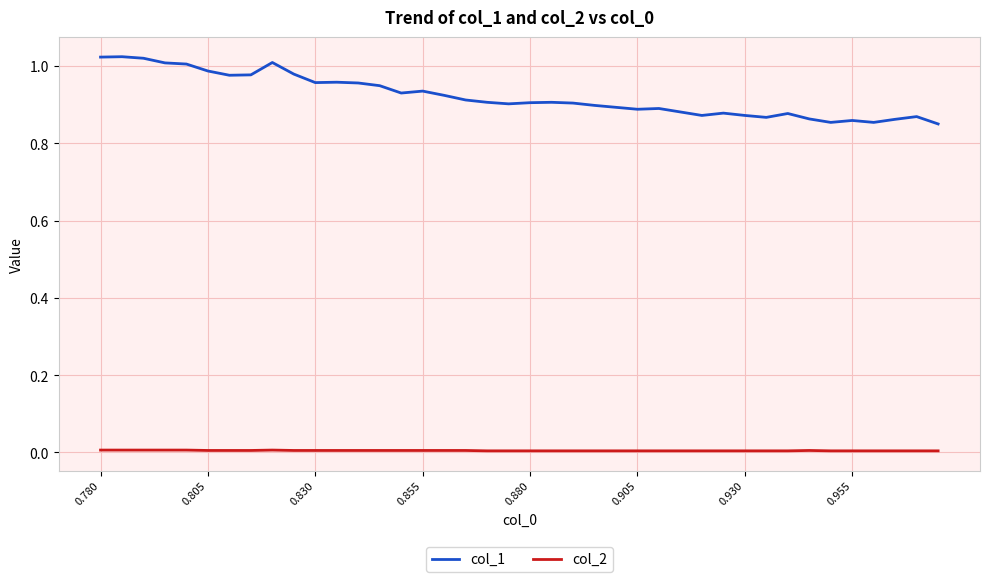

How many series are shown in this chart?

2